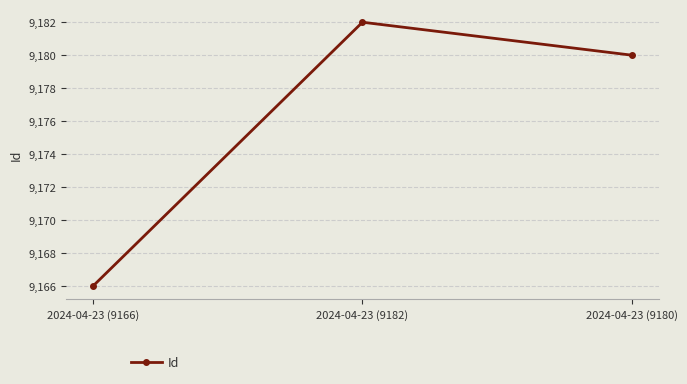

What is the difference between the values at 2024-04-23 (9166) and 2024-04-23 (9180)?

14